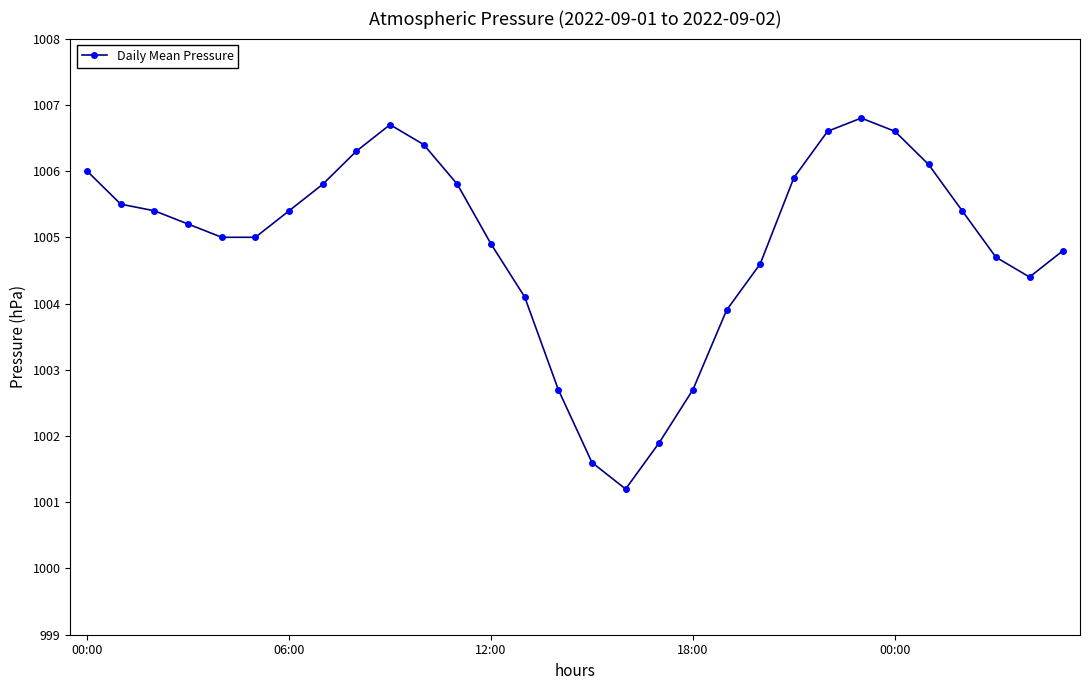

What is the value of the 15th point from the left?

1002.7